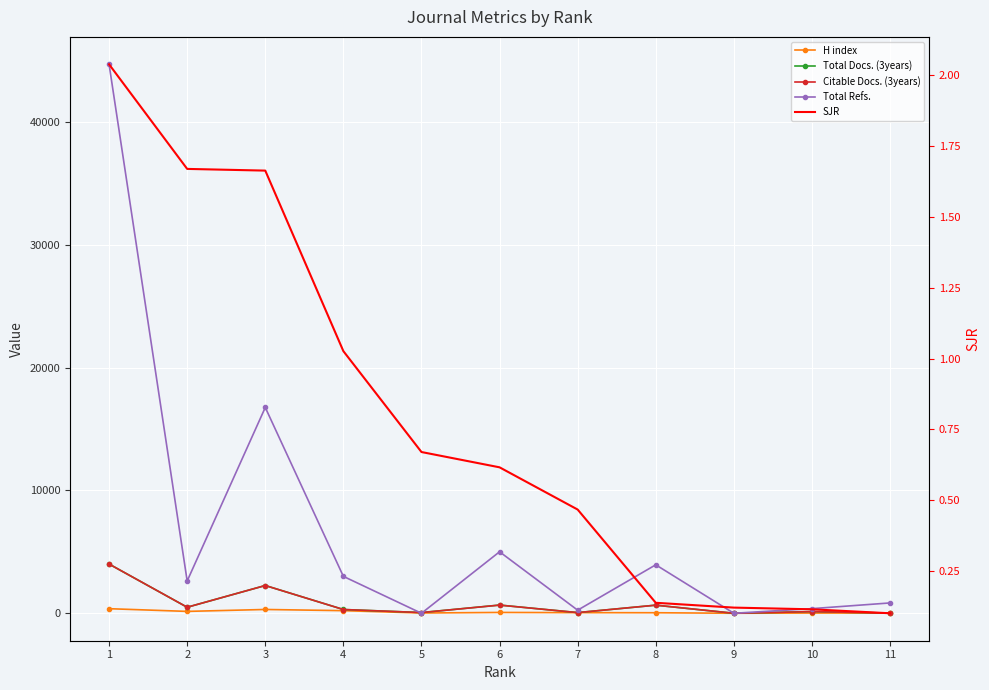

What are all the series names shown in the legend?

H index, Total Docs. (3years), Citable Docs. (3years), Total Refs., SJR